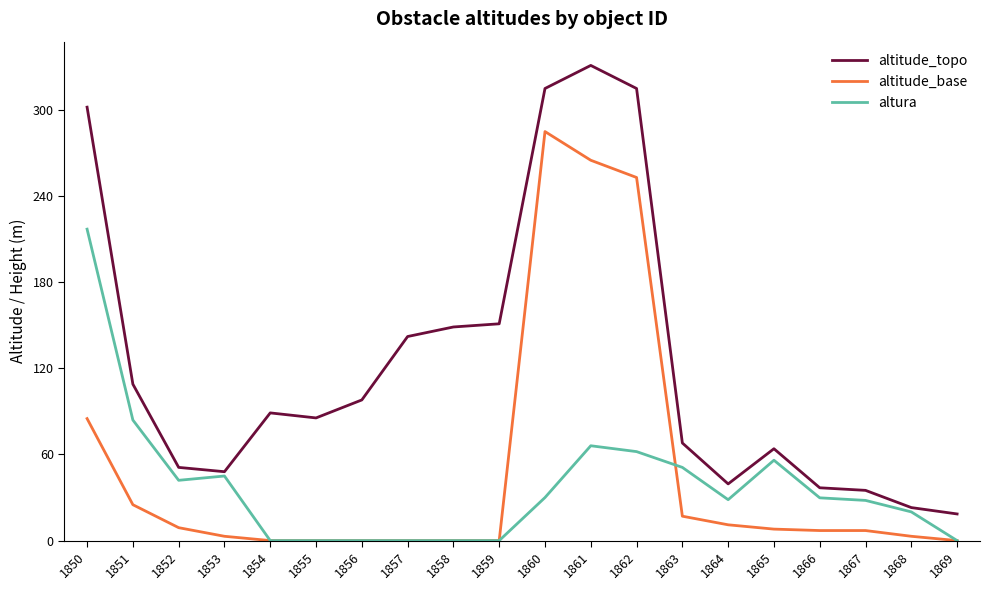

Where is altitude_topo nearest to the value 174?

1859